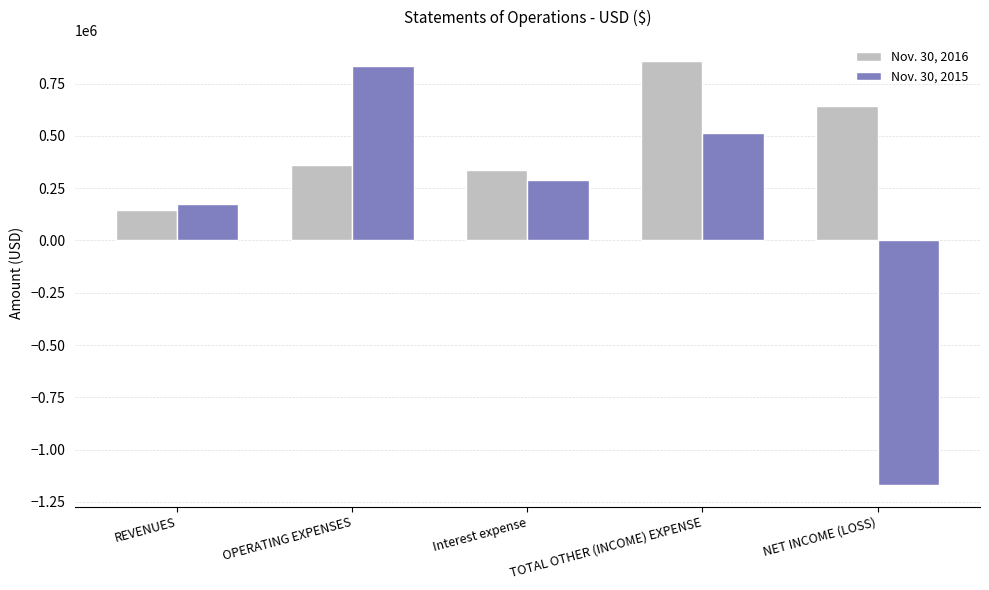

How many negative values does the Nov. 30, 2015 series have?

1